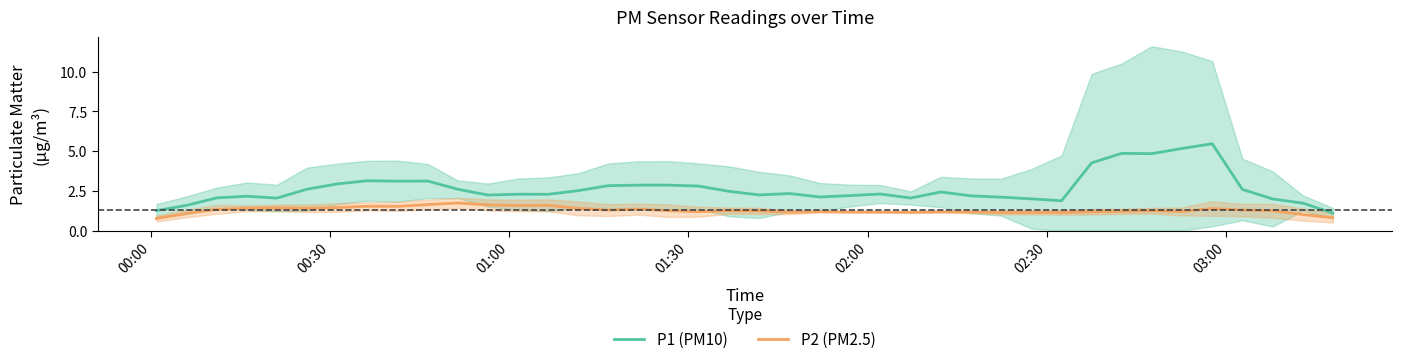

True or false: P2 (PM2.5) and P1 (PM10) cross at least once.

False